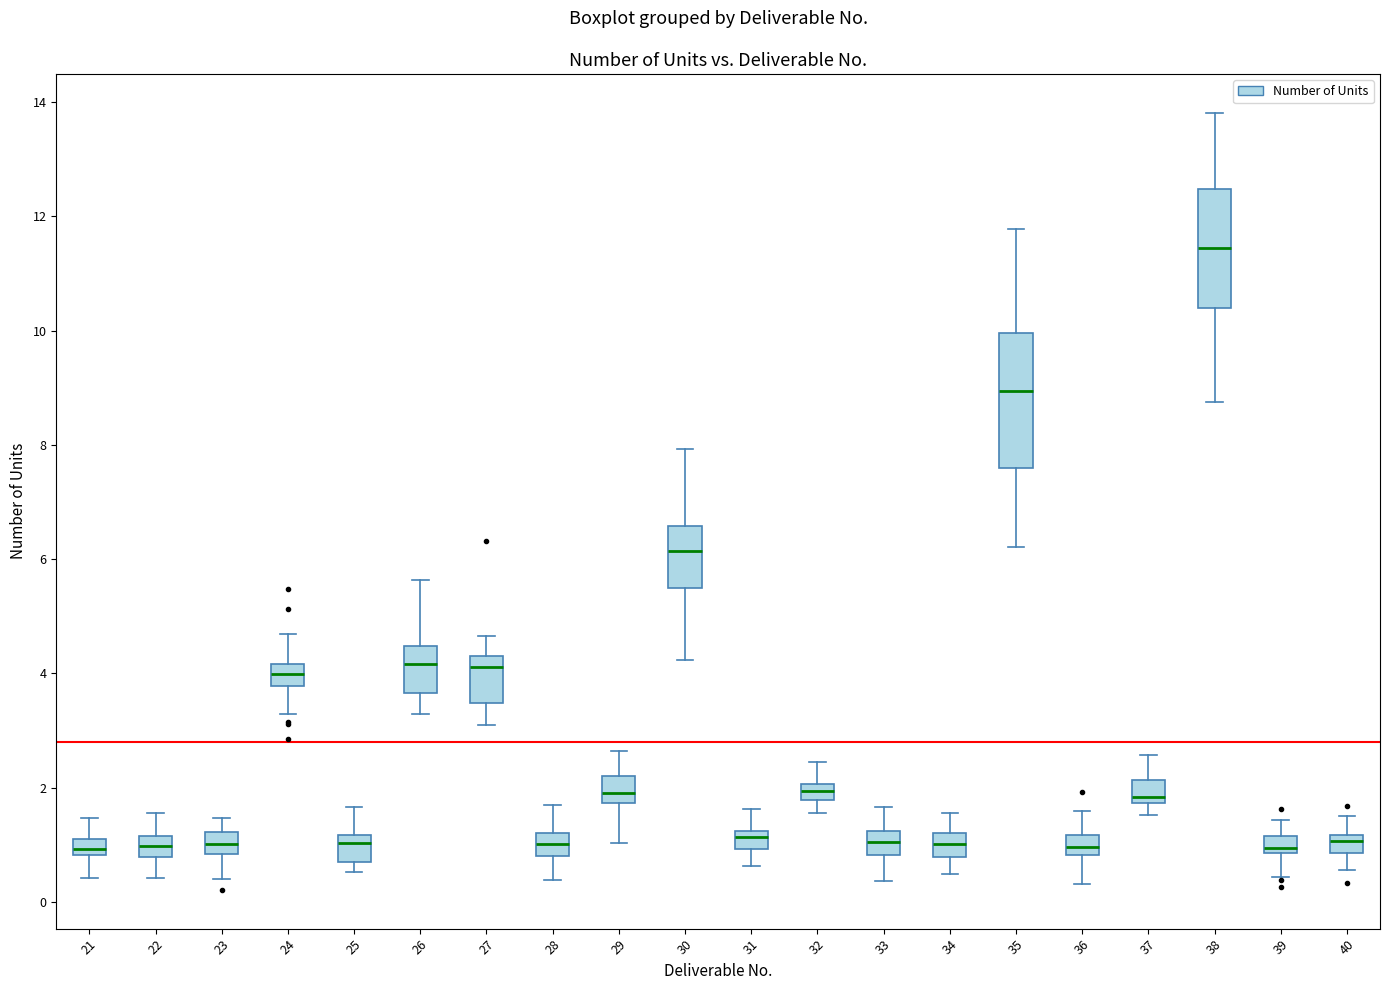

Which box's median line is the highest?

38